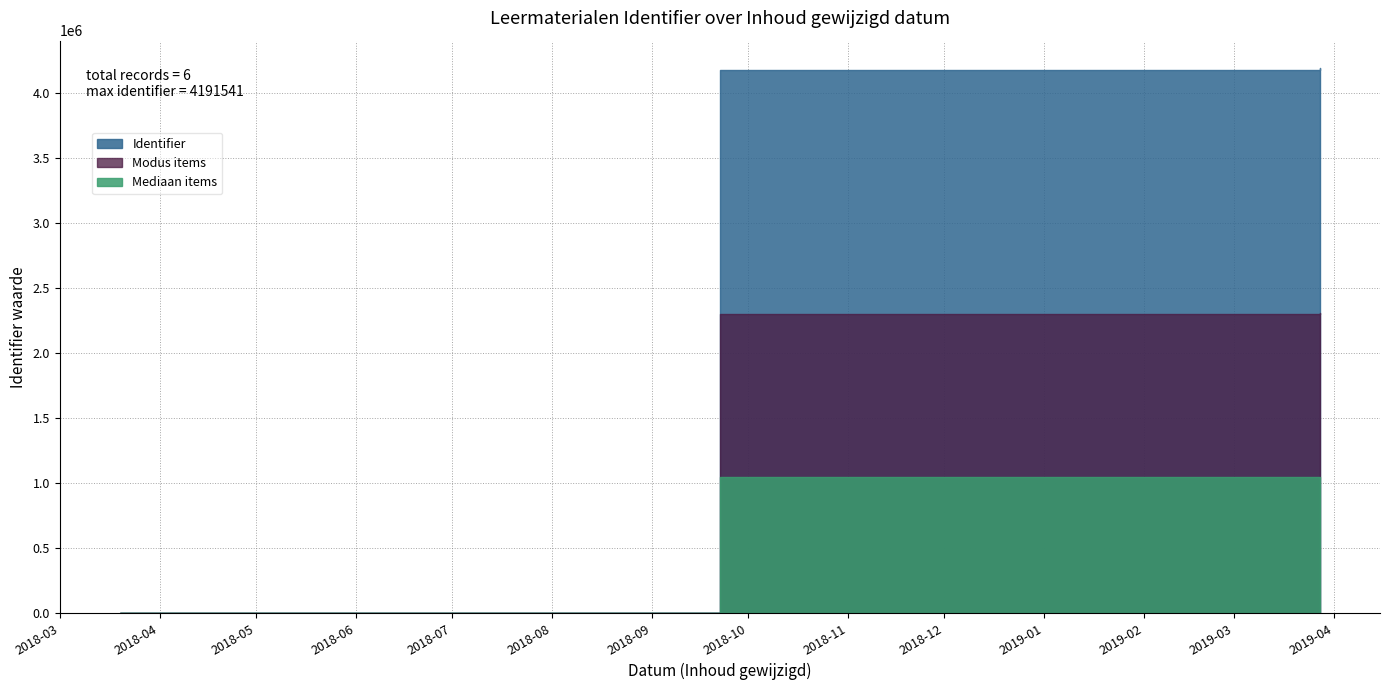

True or false: there are more than 0 points higher than both neighbors.

False